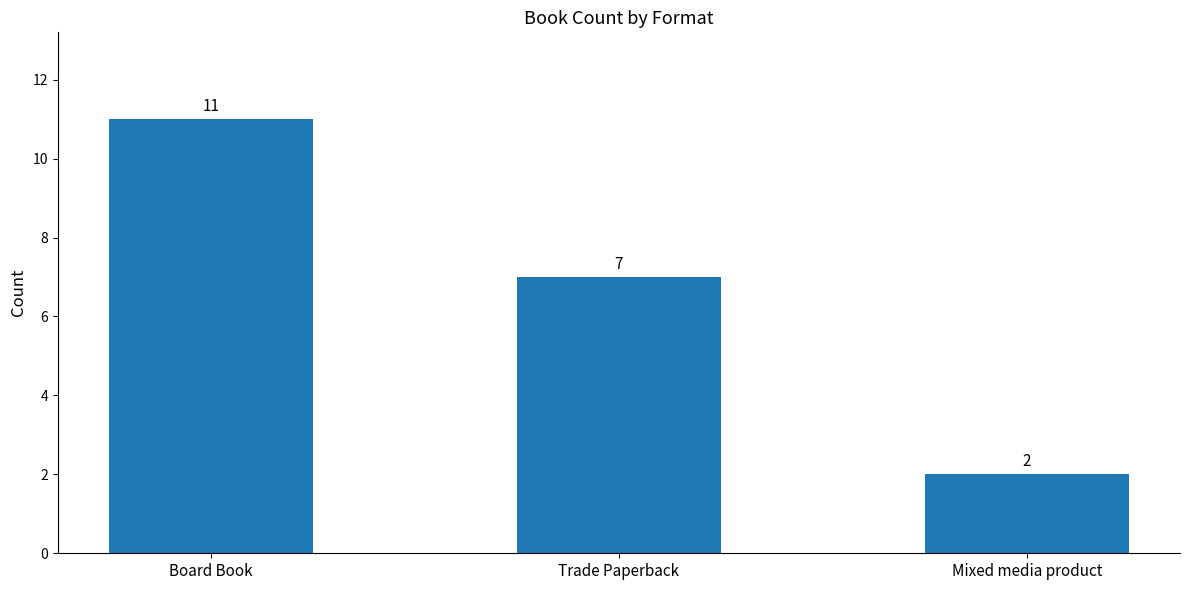

At which label does the data first exceed 7?

Board Book